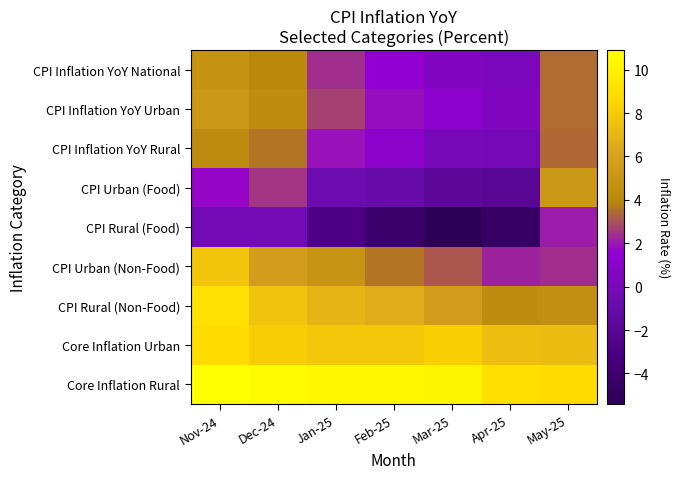

Which category has the lowest value across all series?

Mar-25